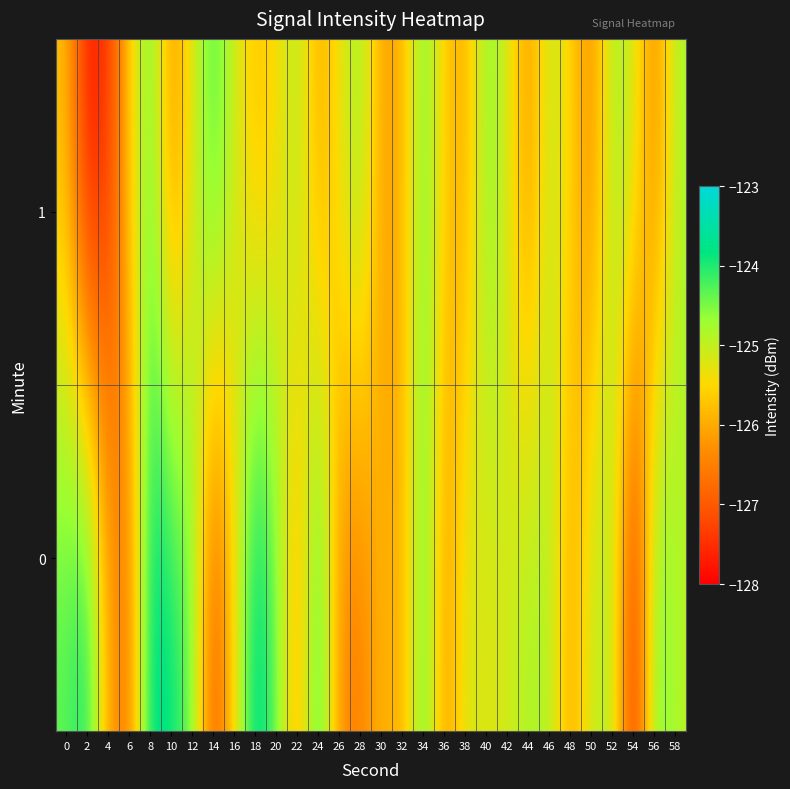

Which category has the highest value across all series?

18